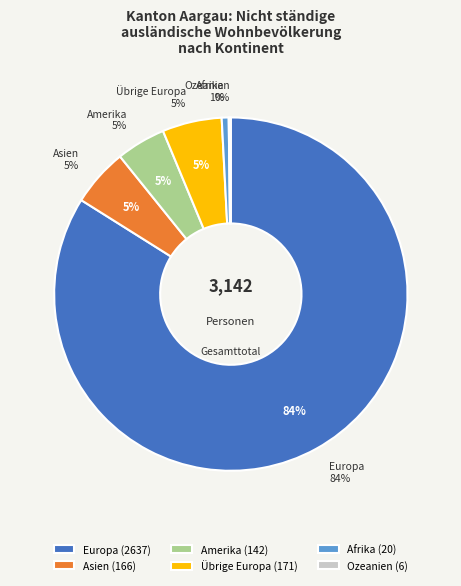

Which slice is the smallest?

Ozeanien